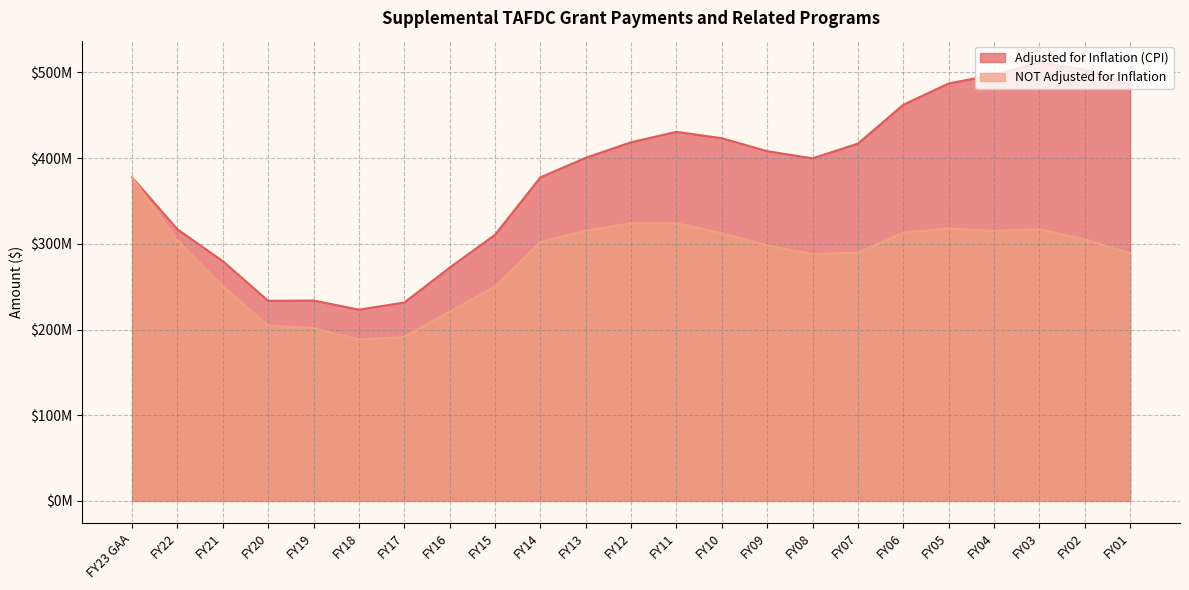

What is the difference between the highest and lowest values at FY07?

127262494